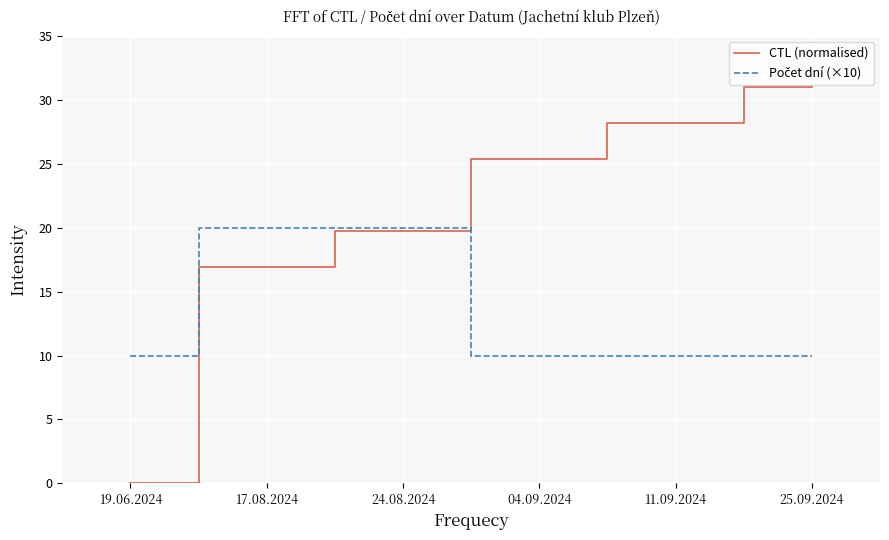

True or false: CTL (normalised) has a value of 16.9 at 17.08.2024.

True